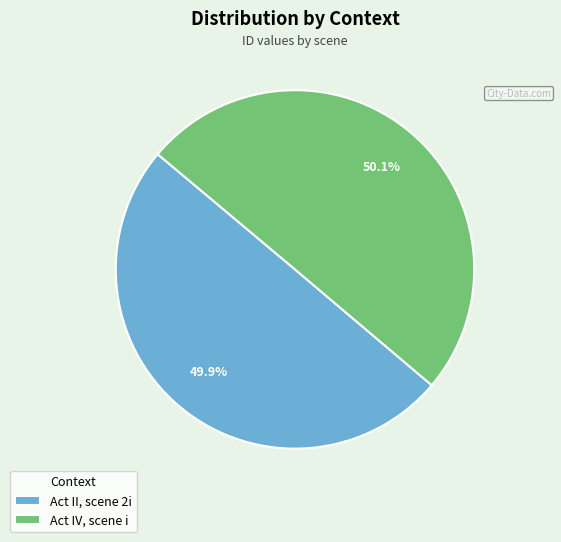

How many slices are in this pie chart?

2